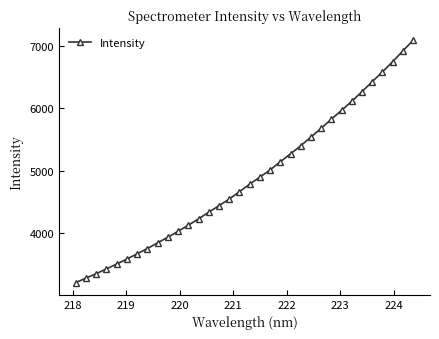

What is the difference between the second highest and minimum values?

3713.3